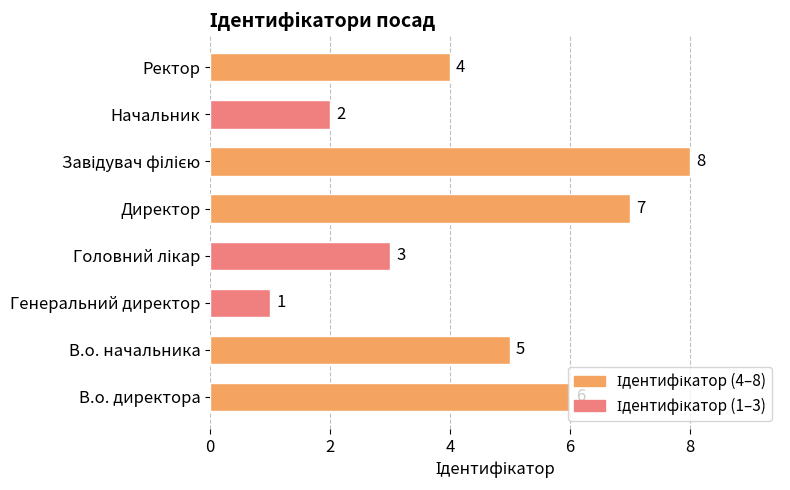

What is the difference between the maximum and second lowest values?

6